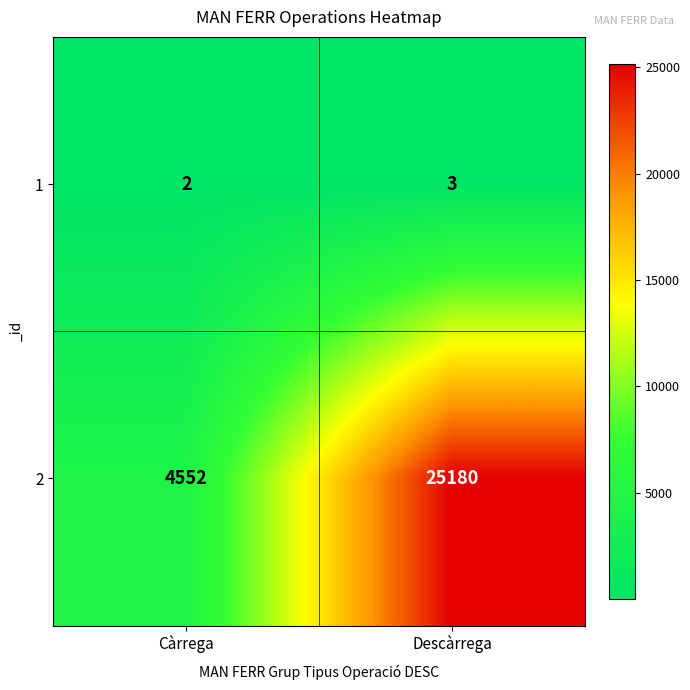

Which category has the highest value across all series?

Descàrrega